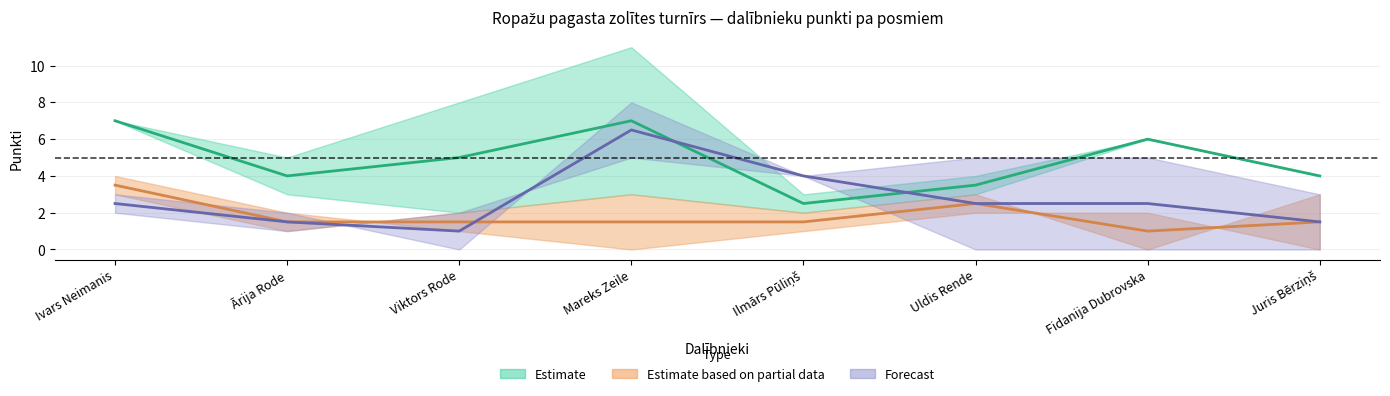

At which label is lower_partial closest to 1?

Ārija Rode